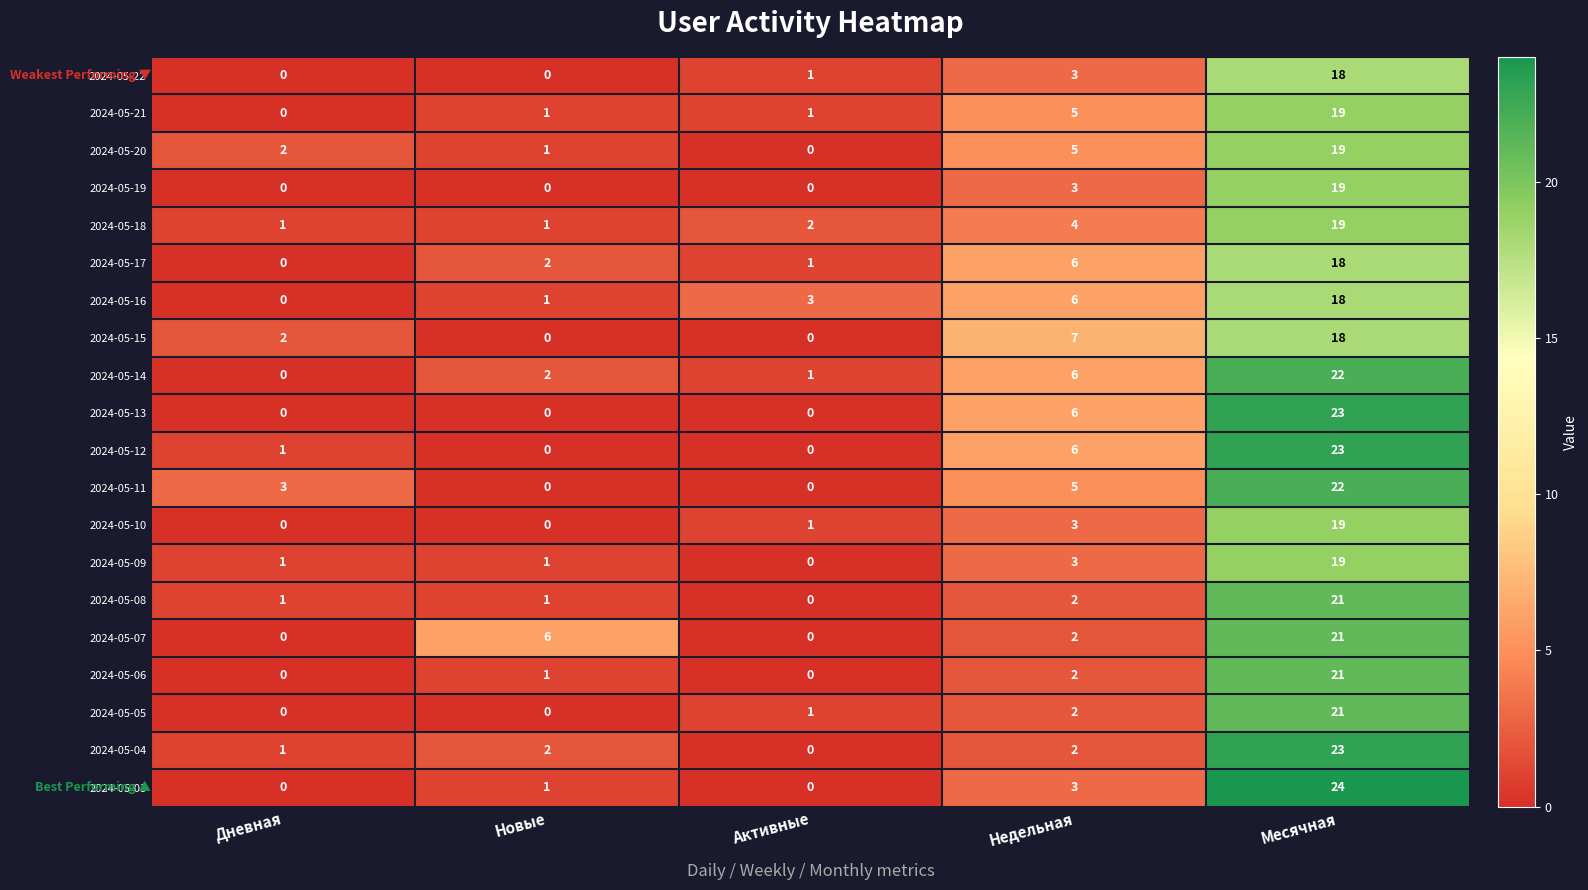

How many values in 2024-05-19 are above zero?

2